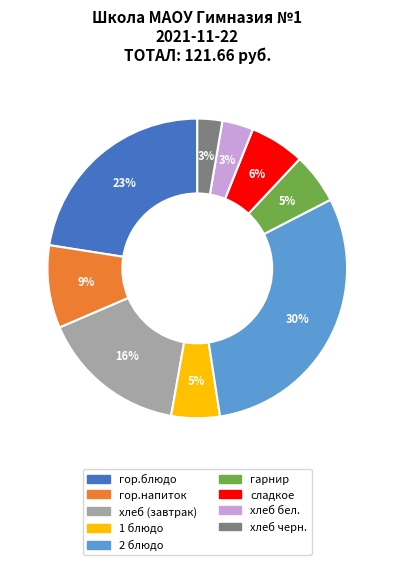

Is the sum of гарнир and хлеб бел. greater than half?

No